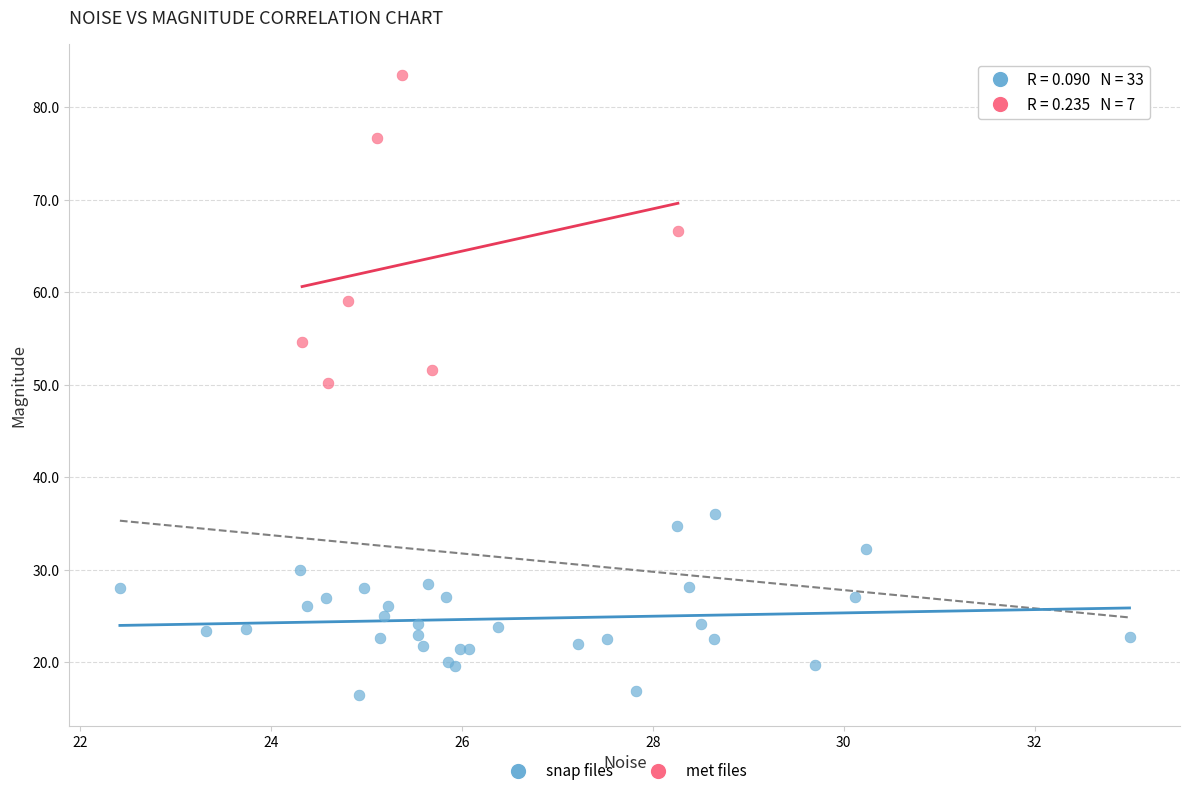

What are all the series names shown in the legend?

snap files, met files